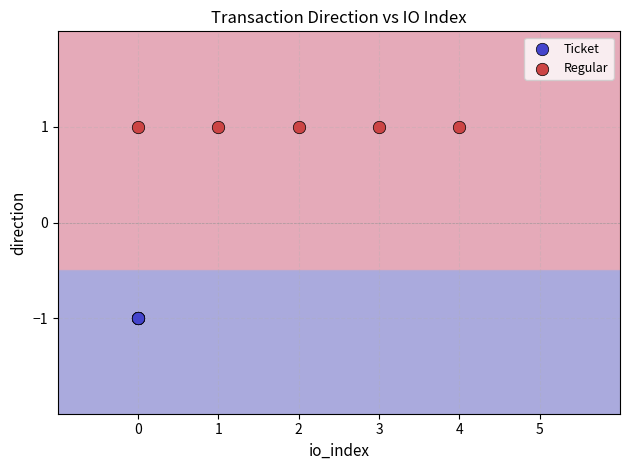

What are all the series names shown in the legend?

Ticket, Regular